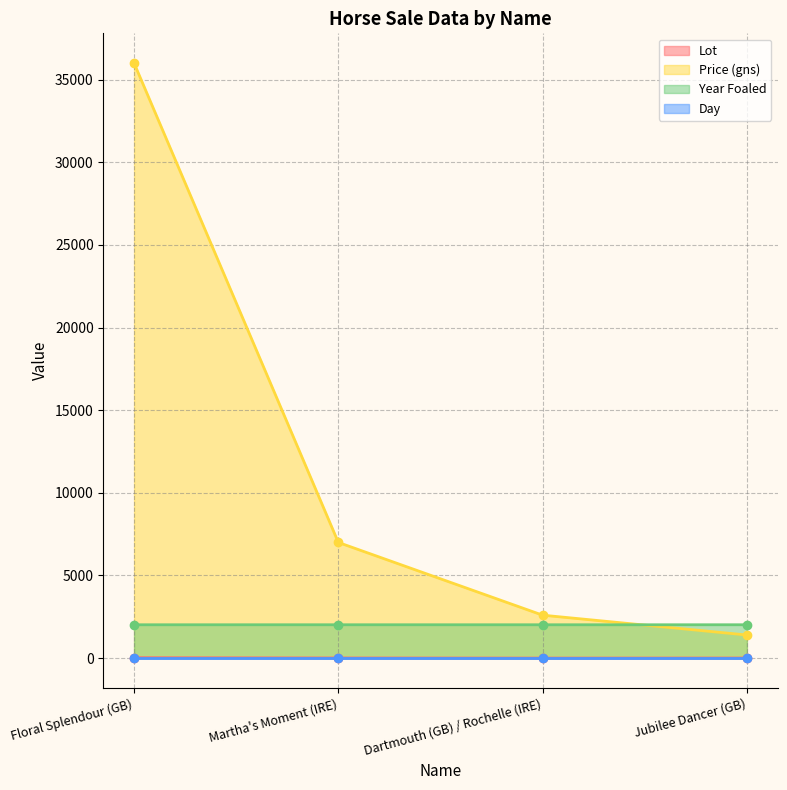

True or false: Year Foaled has more than 2 interior local peaks.

False